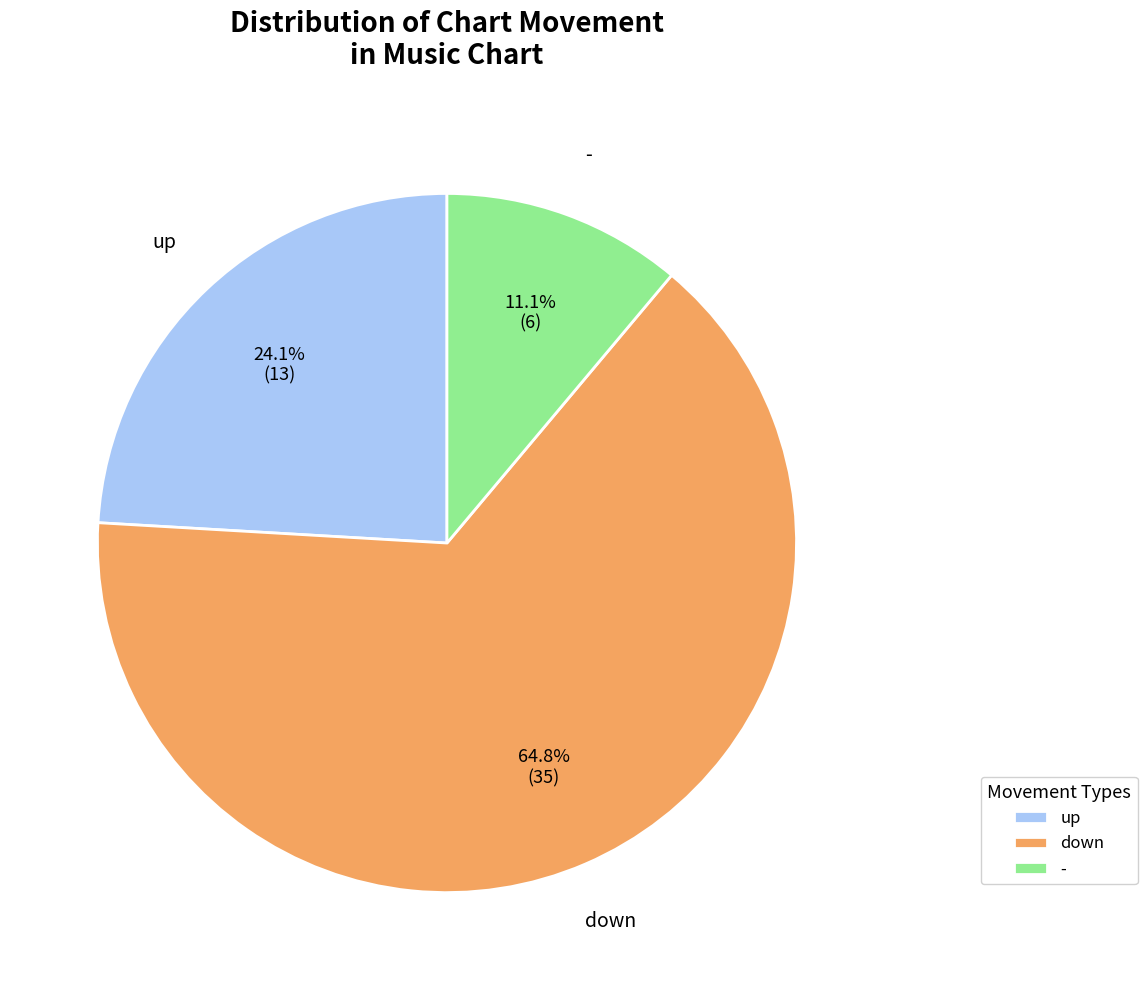

Which category has the smallest portion of the pie?

-